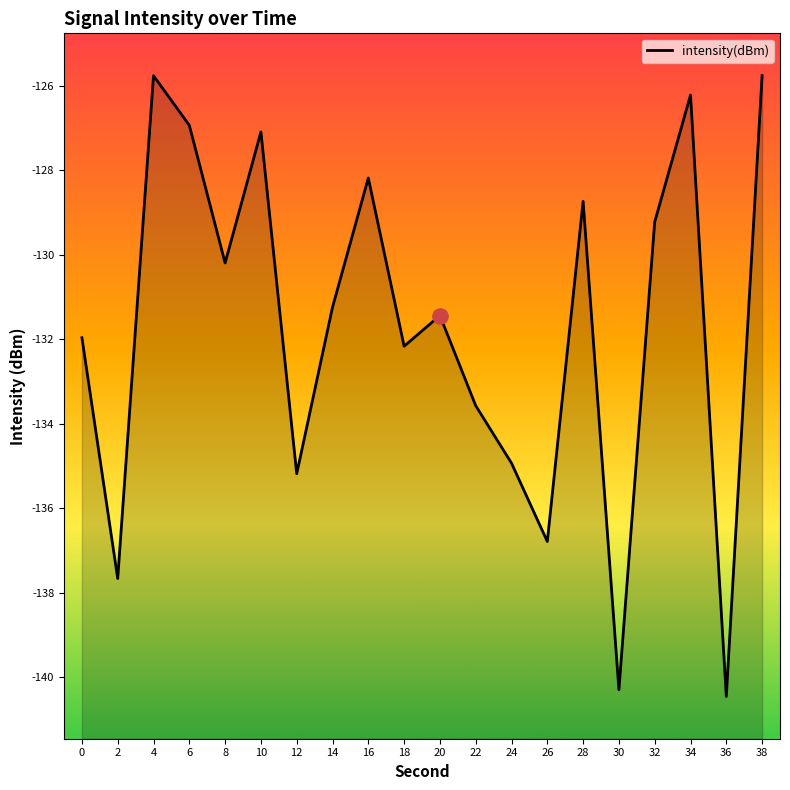

What is the change in value from 16 to 36?

-12.3